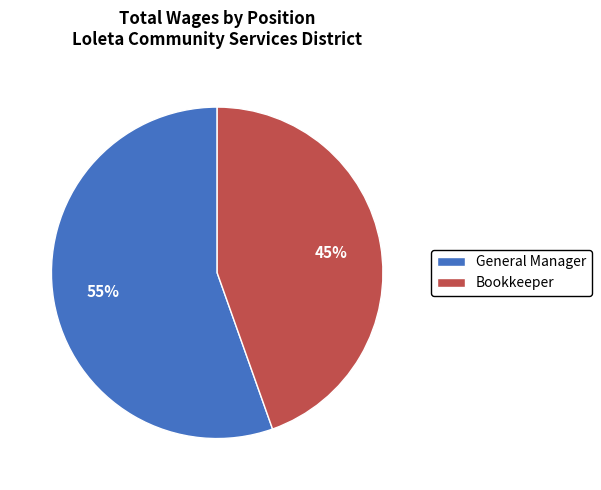

Which slice is the largest?

General Manager